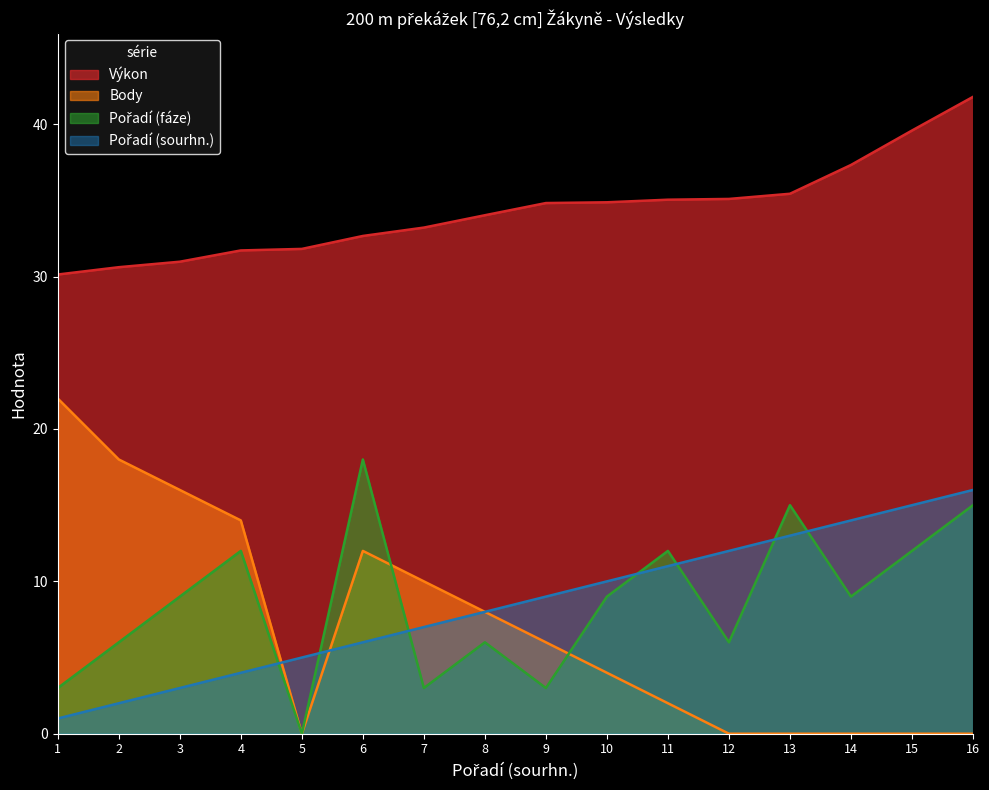

What is the sum of all Body values?

112.0